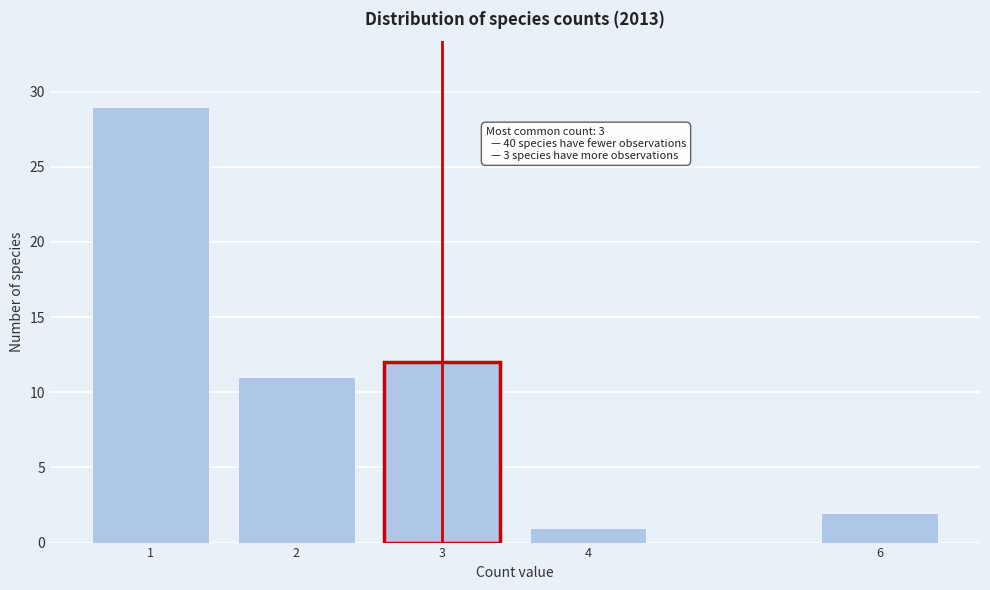

Reading left to right, what are all the values shown in this chart?

1=29	2=11	3=12	4=1	6=2